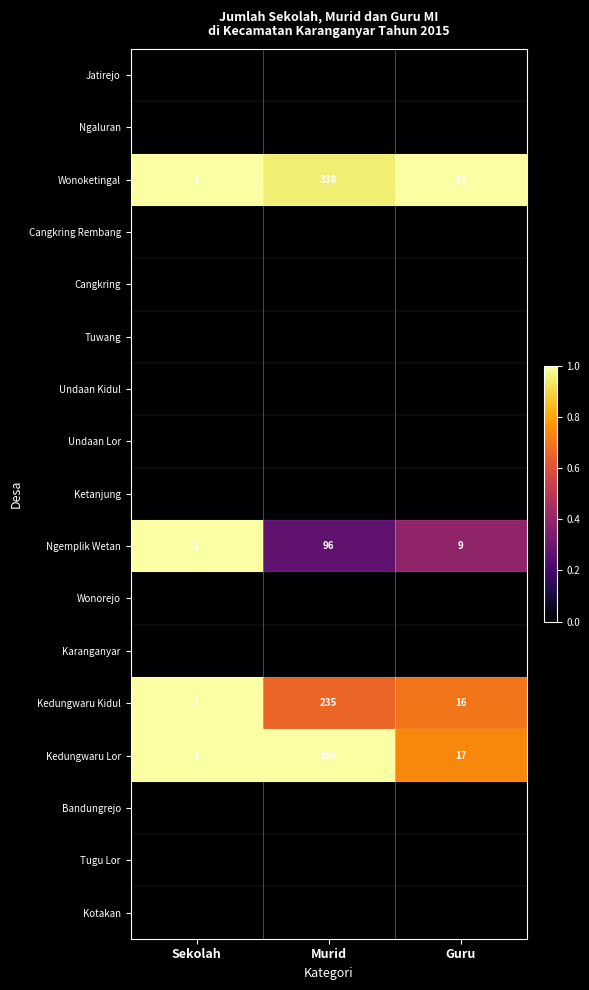

At how many categories does at least one series exceed 0?

3